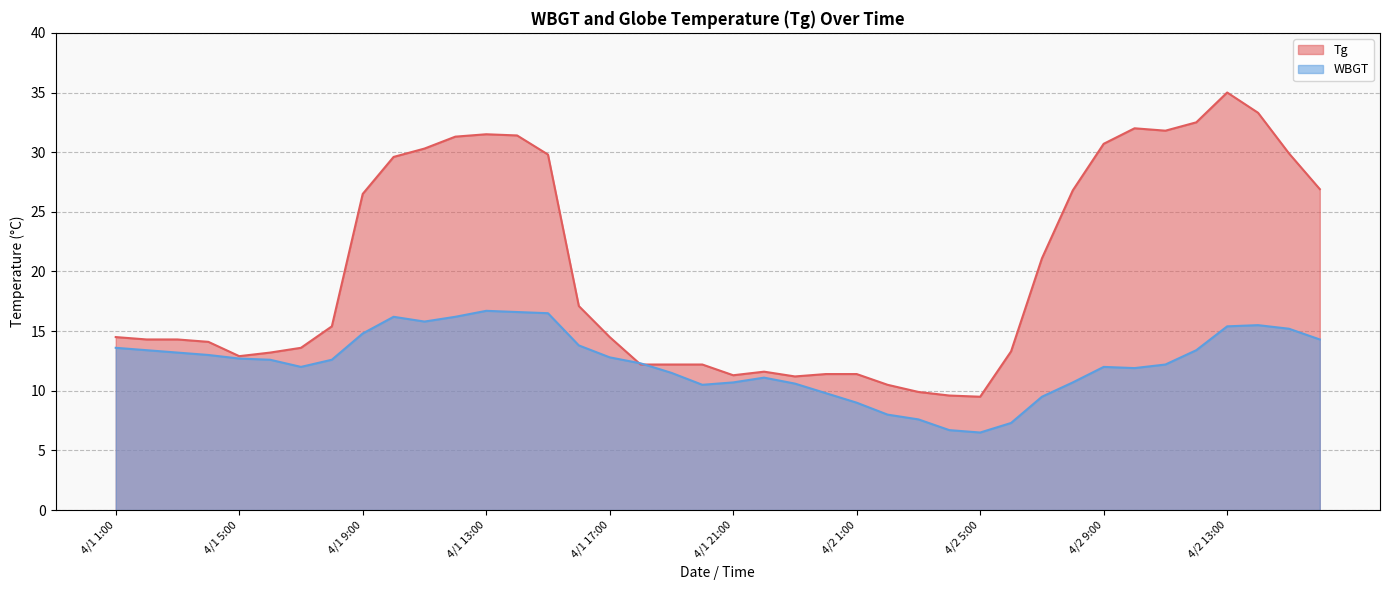

Which category has the lowest value in the WBGT series?

4/2 5:00